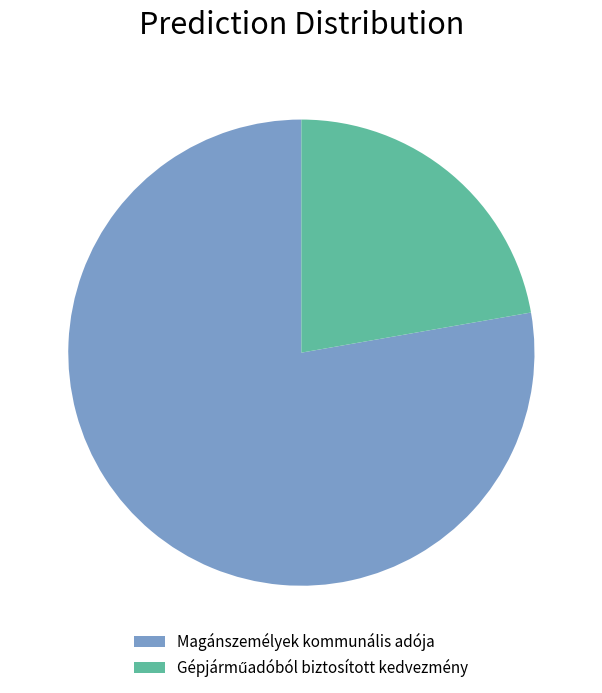

How many segments does this pie chart have?

2